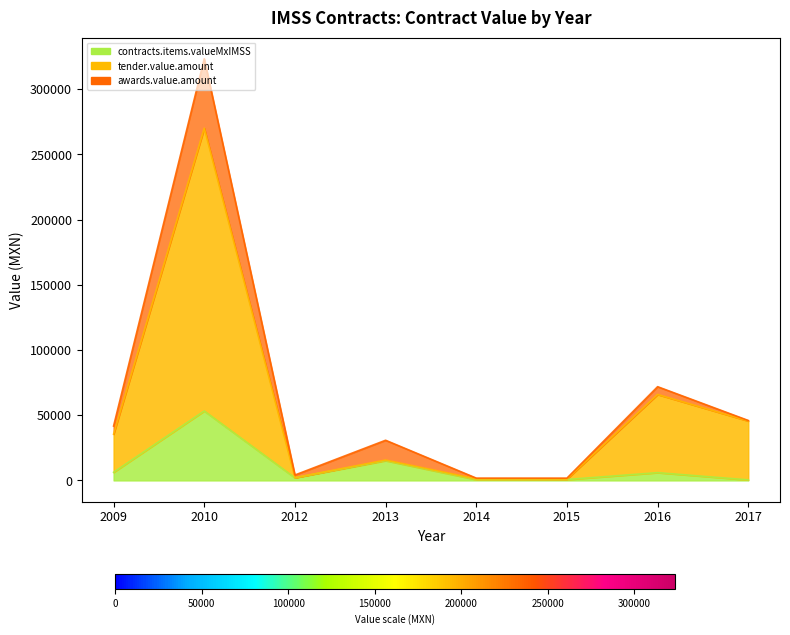

True or false: tender.value.amount has a value of 45571.5 at 2017.

True